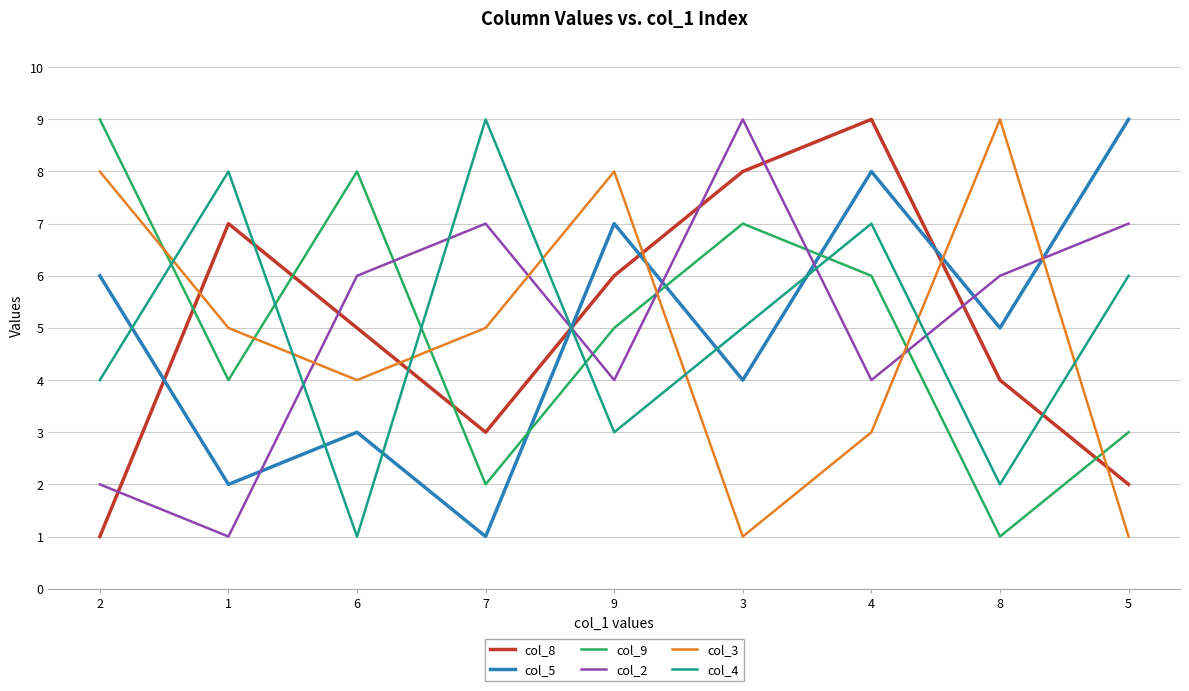

Reading left to right, list all the values displayed in this chart.

col_8: 1	7	5	3	6	8	9	4	2
col_5: 6	2	3	1	7	4	8	5	9
col_9: 9	4	8	2	5	7	6	1	3
col_2: 2	1	6	7	4	9	4	6	7
col_3: 8	5	4	5	8	1	3	9	1
col_4: 4	8	1	9	3	5	7	2	6